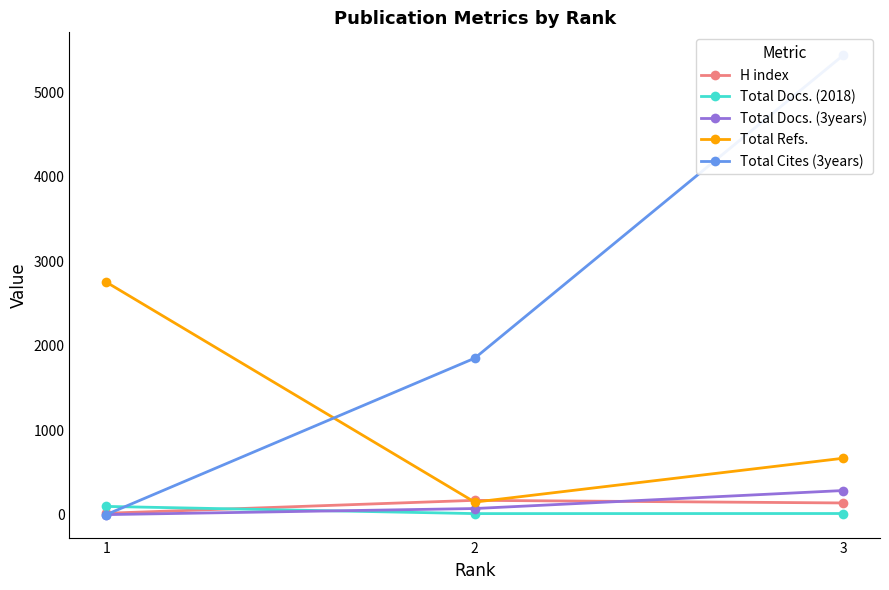

The H index series shows 22 at 1. True or false?

False